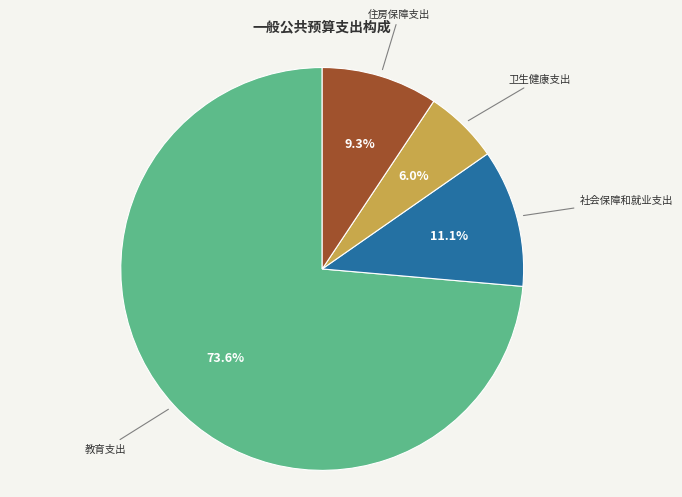

To the nearest percent, what portion does 卫生健康支出 represent?

6%